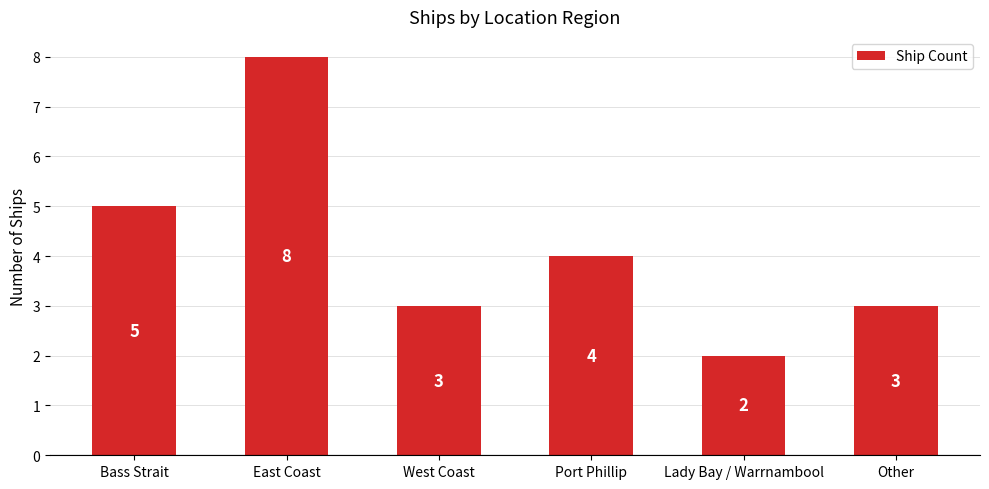

Which category has the lowest value across all series?

Lady Bay / Warrnambool